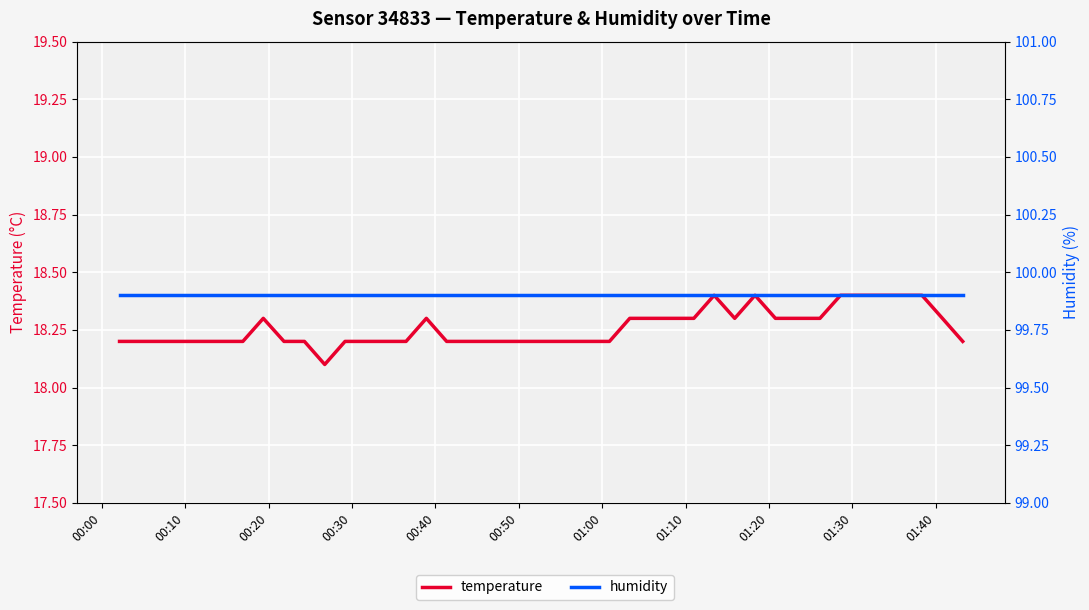

What is the value of the temperature point at the 15th from the left?

18.2